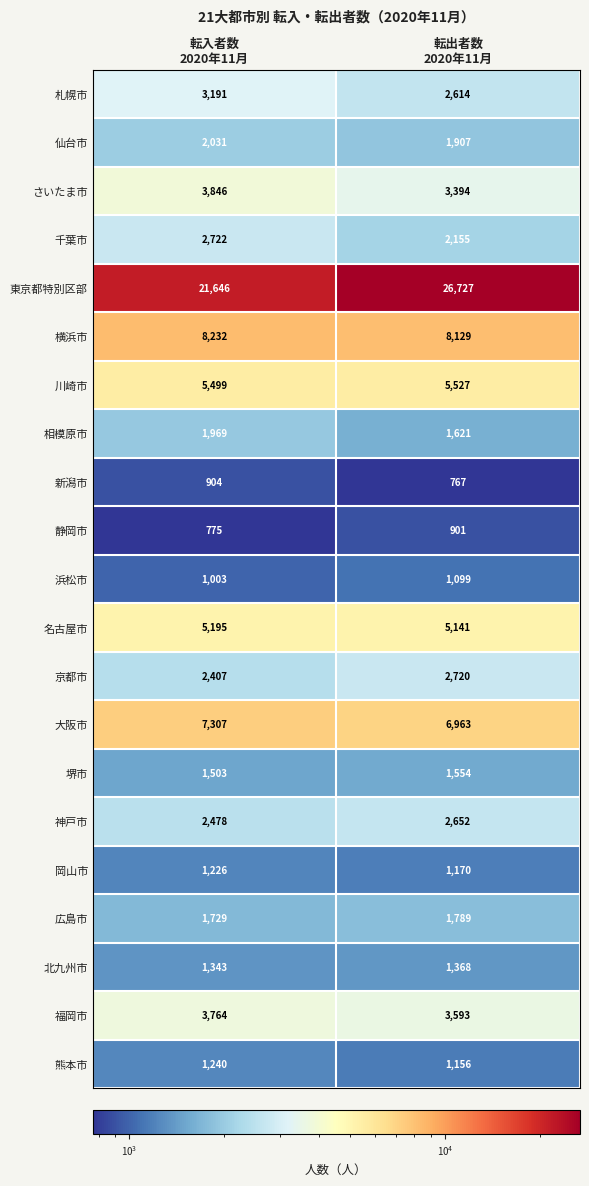

Between 転入者数
2020年11月 and 転出者数
2020年11月, which series saw the biggest shift?

東京都特別区部